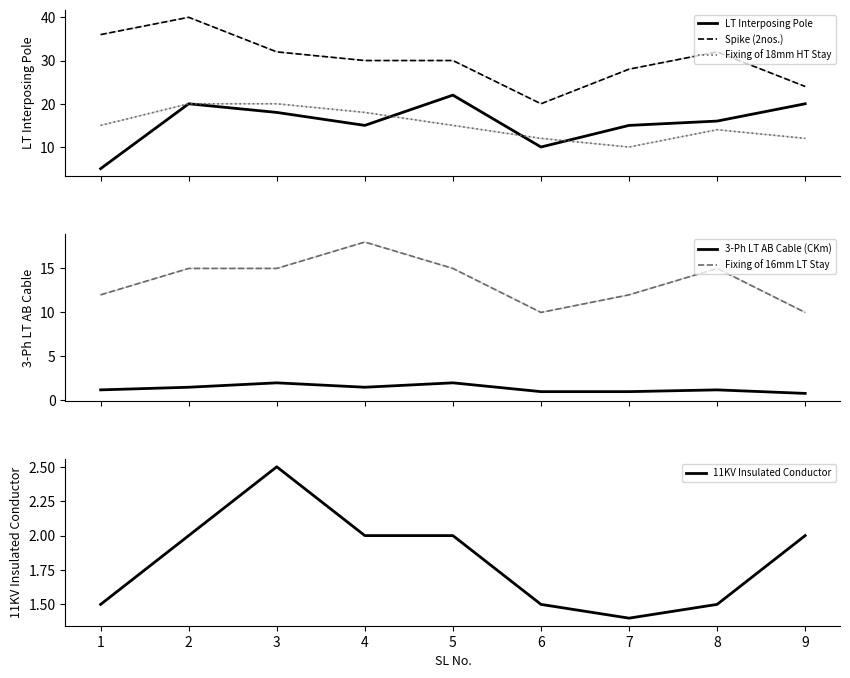

Reading left to right, extract all data points from this chart.

LT Interposing Pole: 5.0	20.0	18.0	15.0	22.0	10.0	15.0	16.0	20.0
Spike (2nos.): 36.0	40.0	32.0	30.0	30.0	20.0	28.0	32.0	24.0
Fixing of 18mm HT Stay: 15.0	20.0	20.0	18.0	15.0	12.0	10.0	14.0	12.0
3-Ph LT AB Cable (CKm): 1.2	1.5	2.0	1.5	2.0	1.0	1.0	1.2	0.8
Fixing of 16mm LT Stay: 12.0	15.0	15.0	18.0	15.0	10.0	12.0	15.0	10.0
11KV Insulated Conductor: 1.5	2.0	2.5	2.0	2.0	1.5	1.4	1.5	2.0